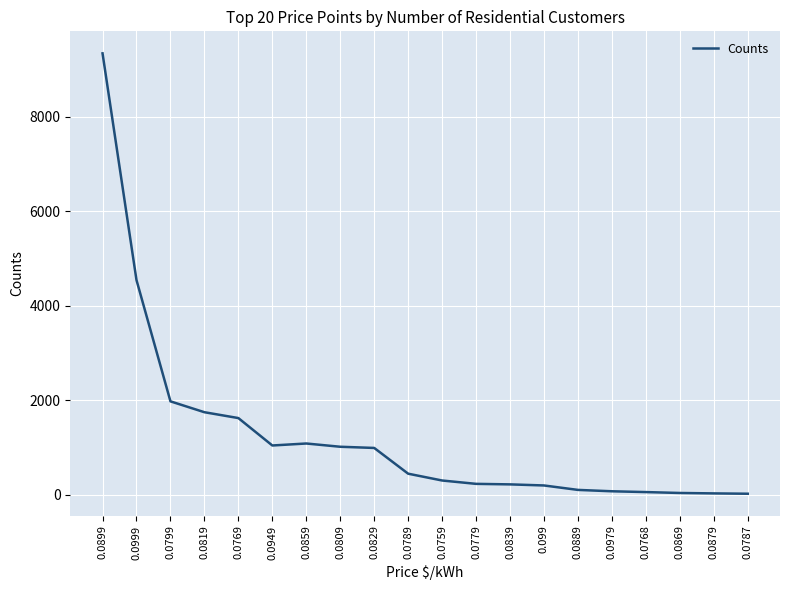

What is the maximum value shown in the chart?

9345